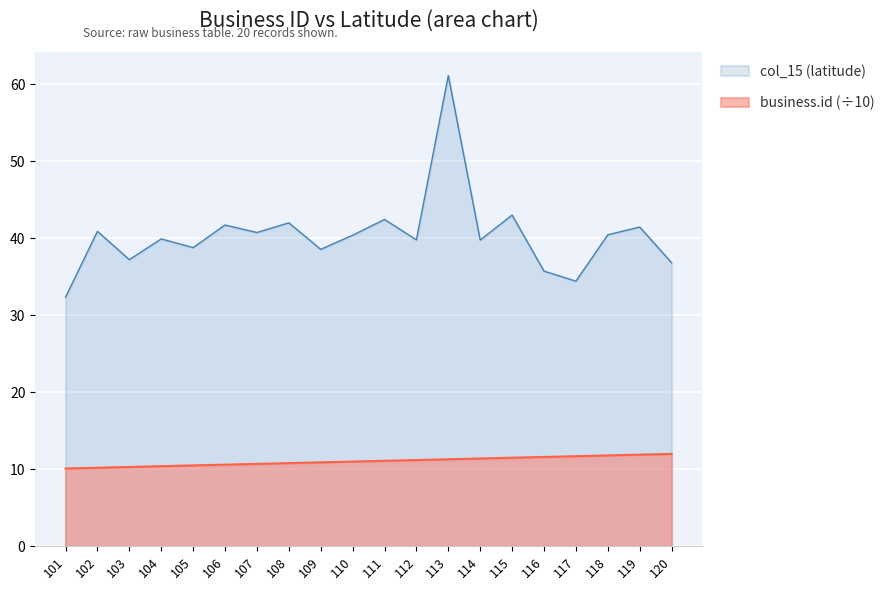

True or false: business.id has more than 2 points higher than both neighbors.

False